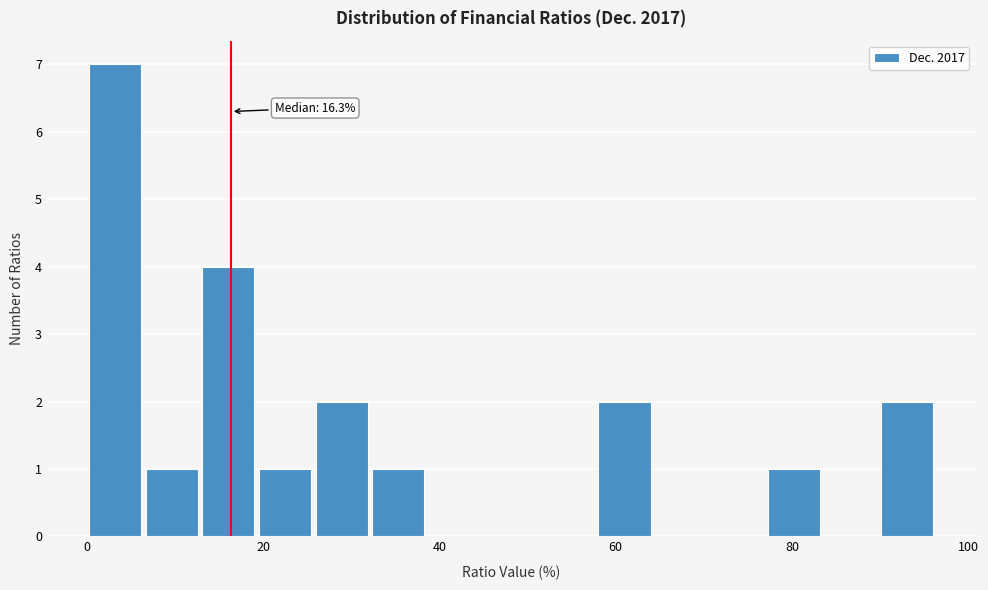

Read against the x-axis, roughly where is the centre of the tallest bar?

4